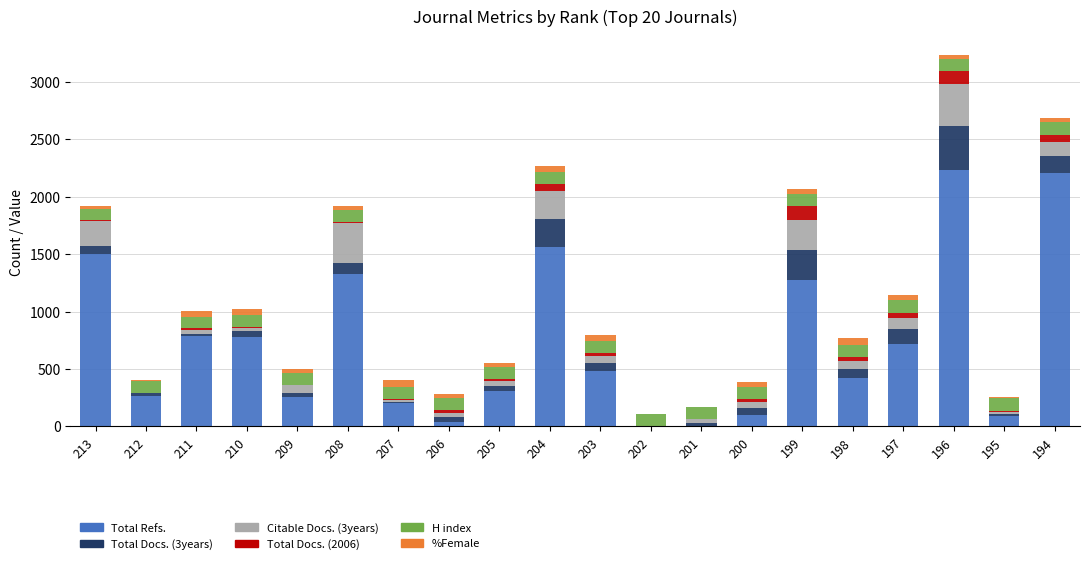

Does the chart contain stacked bars?

Yes